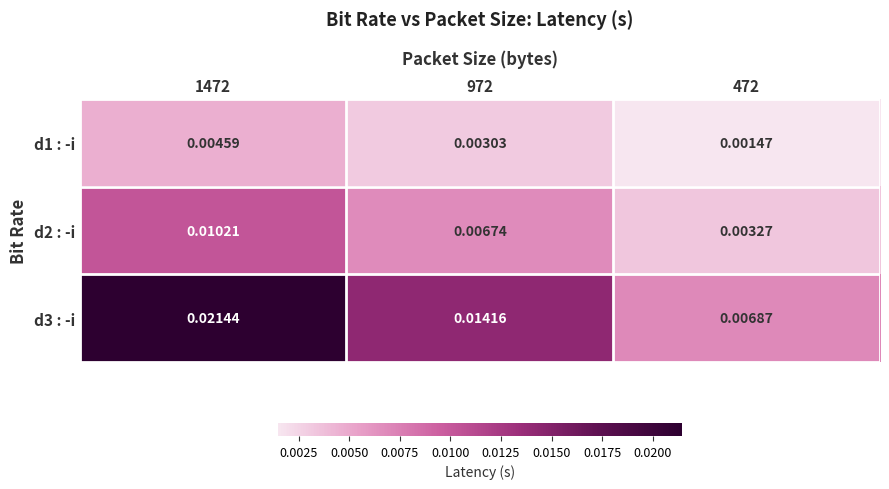

At how many categories does at least one series exceed 0?

3